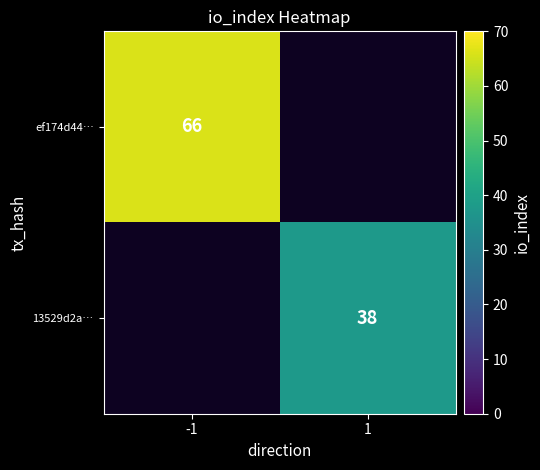

Is the value of 13529d2a… at 1 greater than the value of ef174d44… at -1?

No